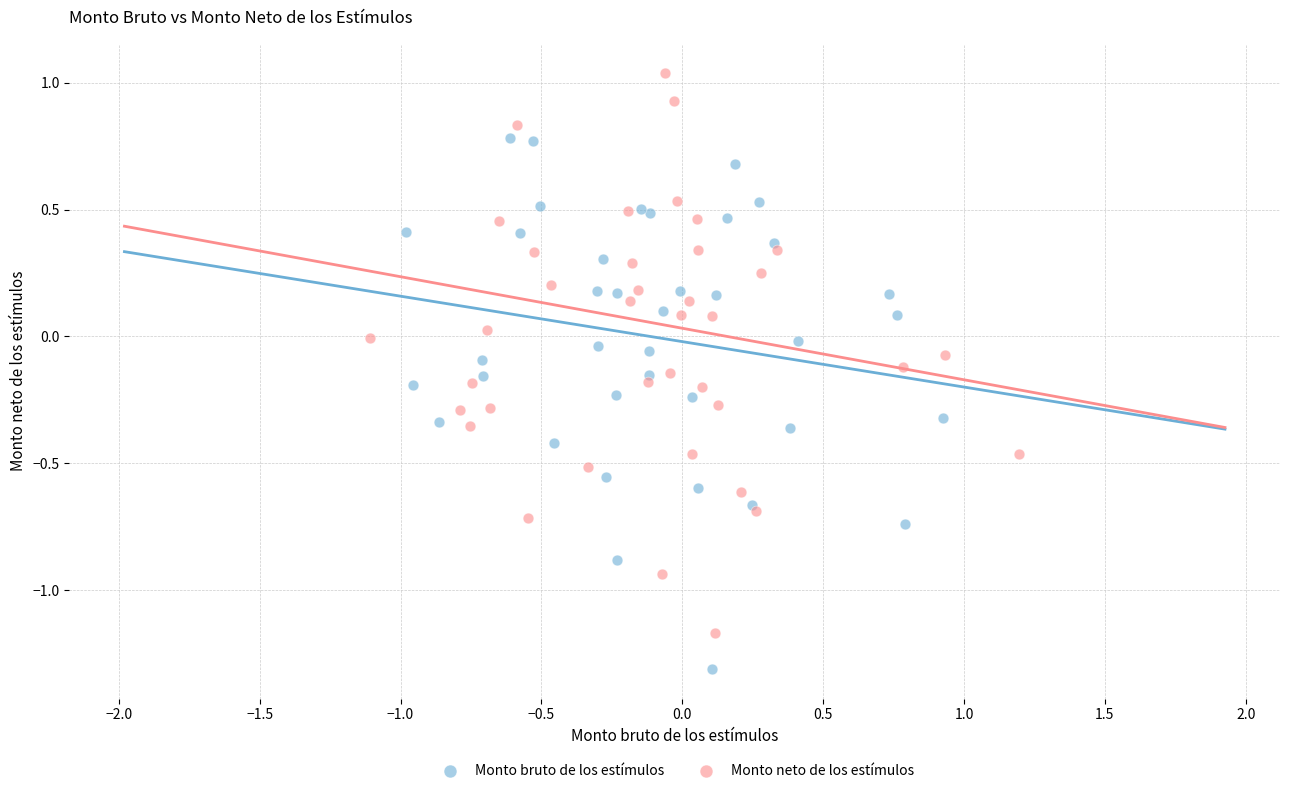

Which series has the widest spread of Y values?

Monto neto de los estímulos